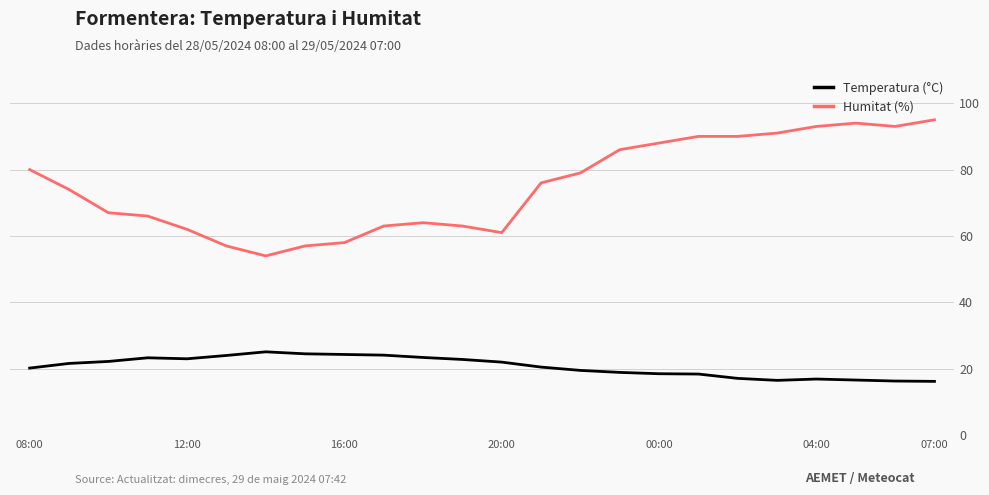

What is the difference between the maximum and minimum values in the Humitat (%) series?

41.0